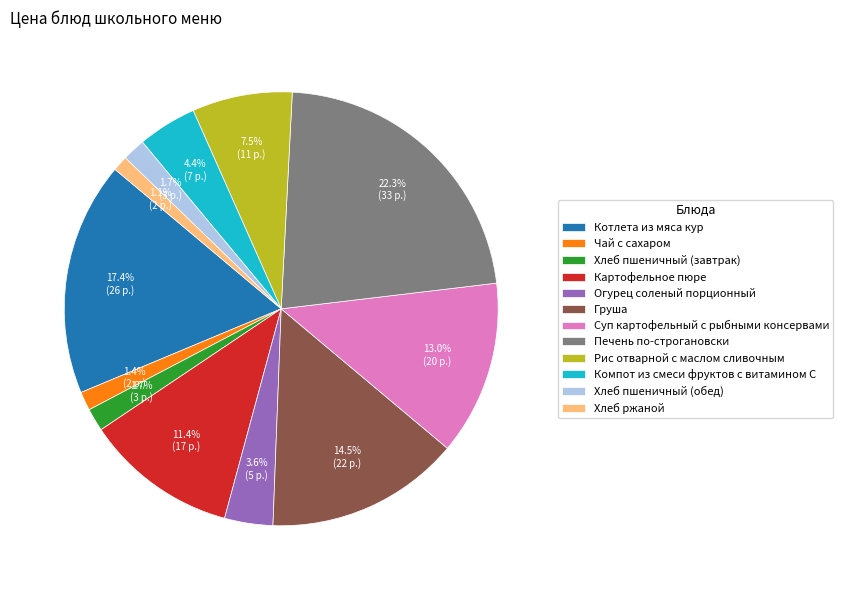

To the nearest percent, what percentage of the pie is Картофельное пюре?

11%